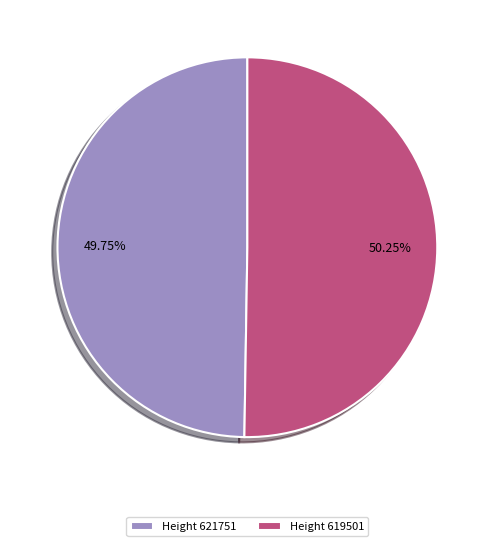

What is the ratio of the value at Height 619501 to the value at Height 621751?

1.0